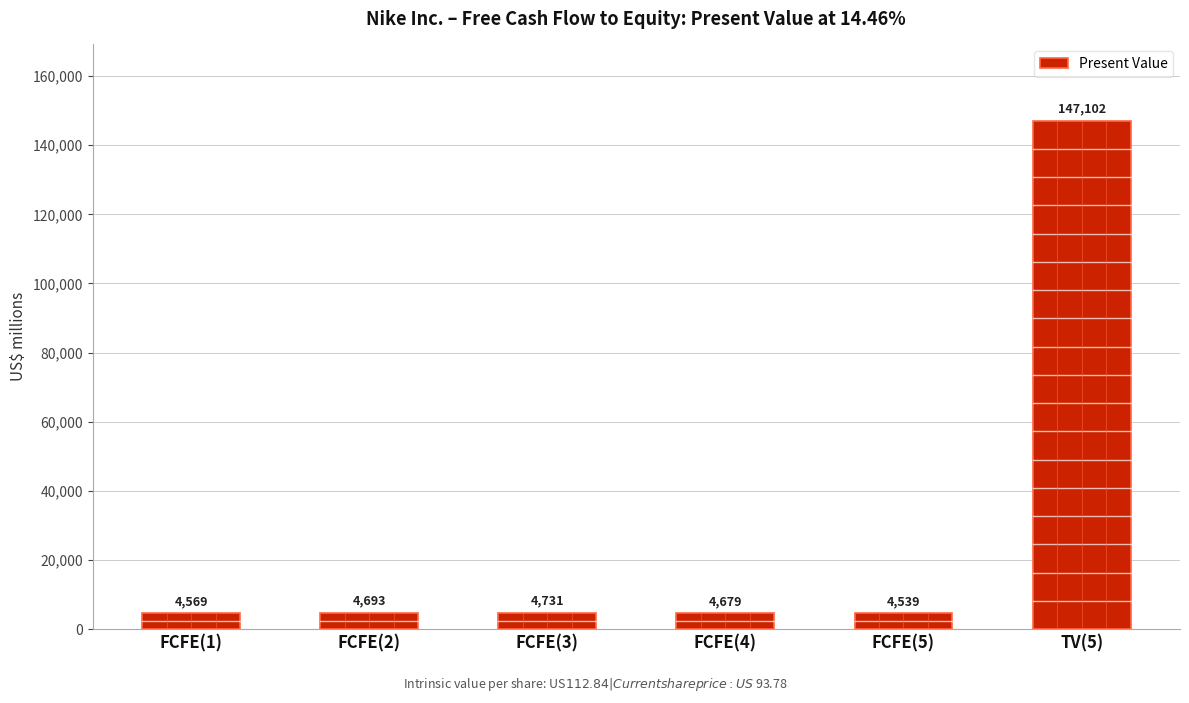

List the labels in order of value, largest first.

TV(5), FCFE(3), FCFE(2), FCFE(4), FCFE(1), FCFE(5)